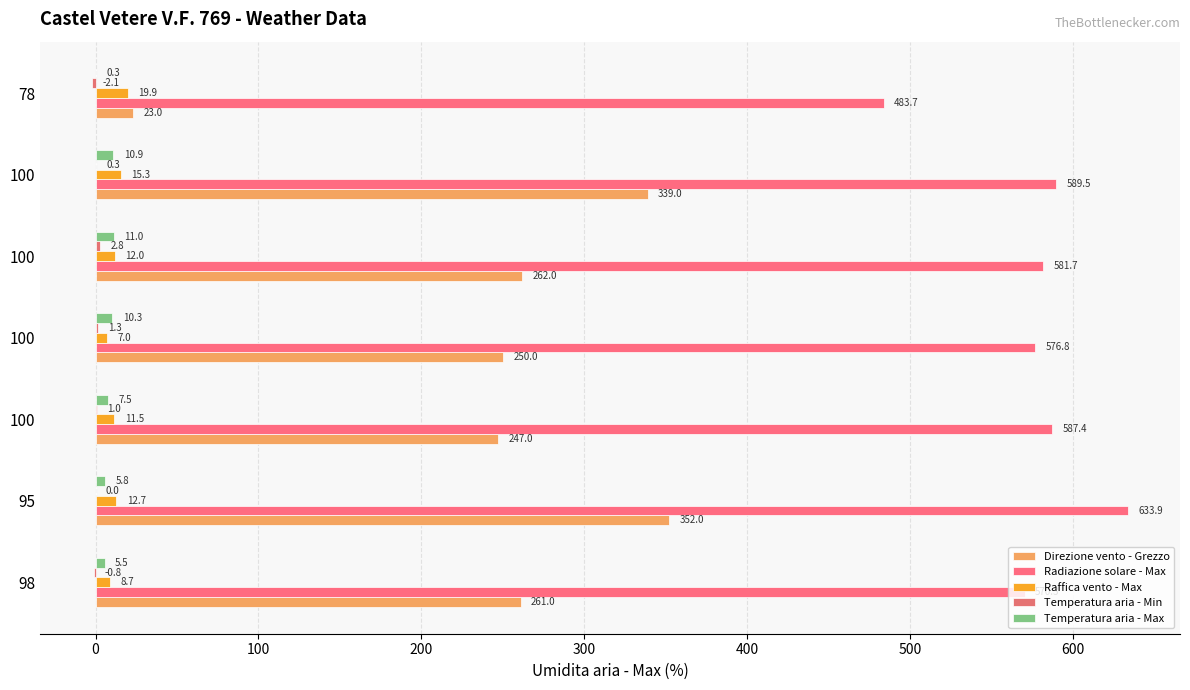

Count the number of categories in the chart.

7